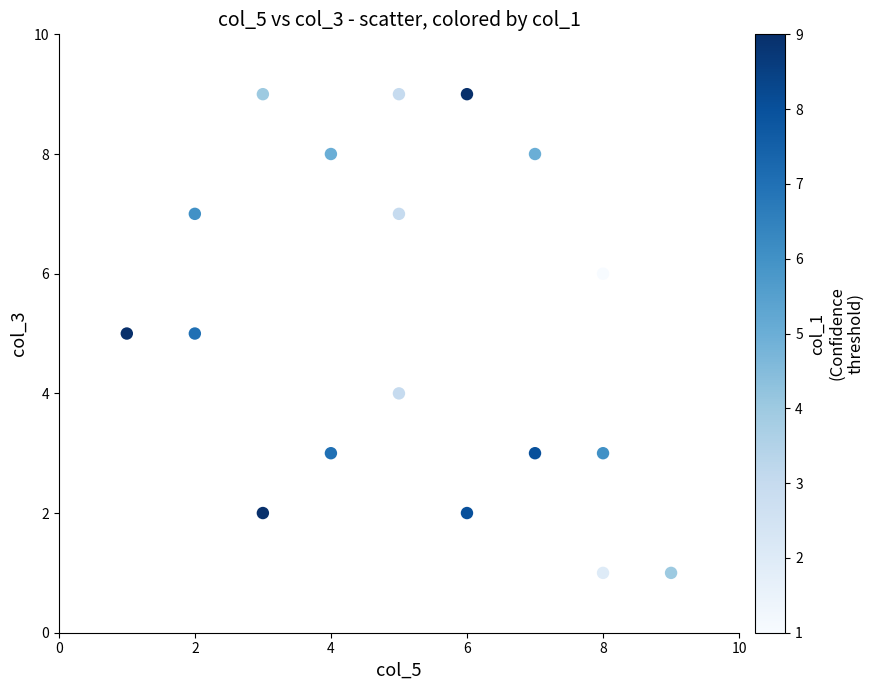

What is the range of X values (max minus min)?

8